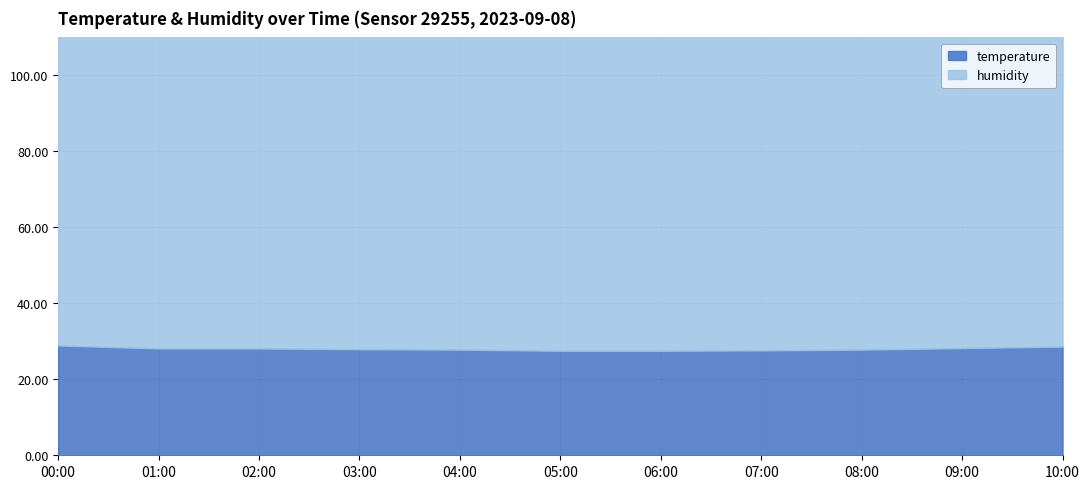

Reading left to right, transcribe all the data shown in this chart.

temperature: 28.9	28.1	28.1	27.9	27.8	27.5	27.5	27.6	27.8	28.2	28.6
humidity: 91.7	94.1	95.1	96.1	95.2	95.9	96.6	94.8	94.1	93.7	94.1